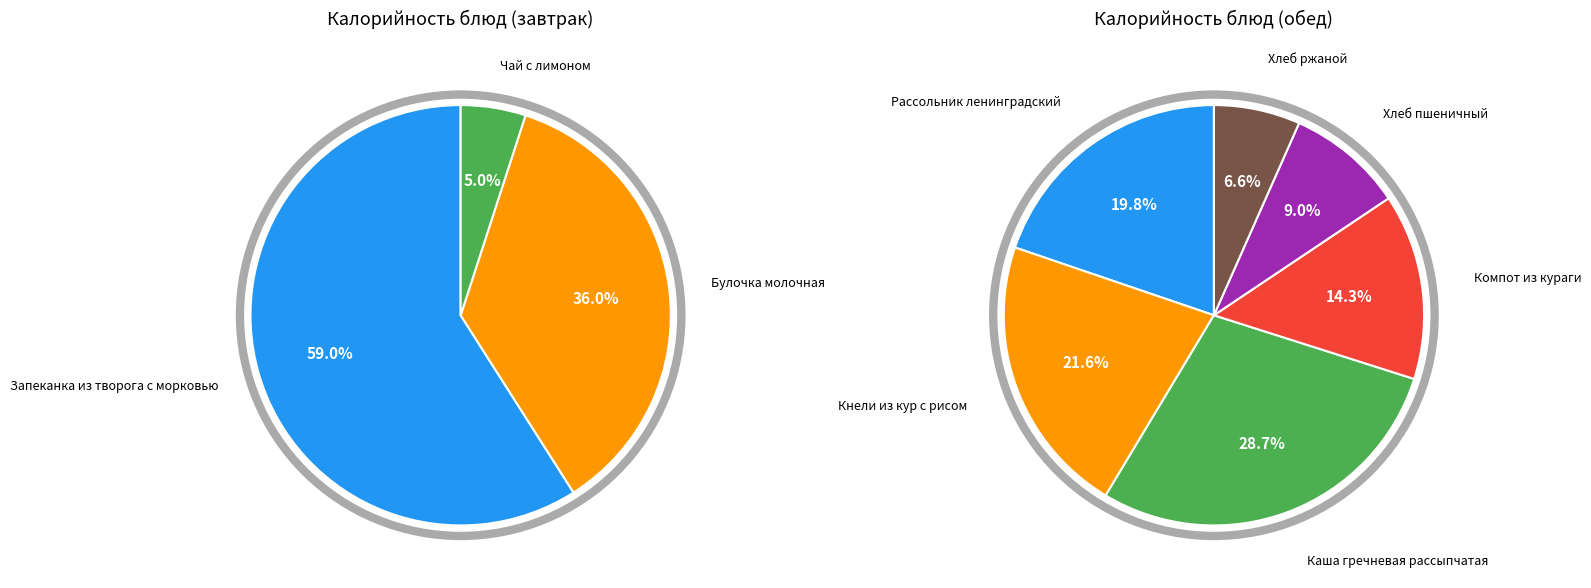

Which has a higher value, Булочка молочная or Компот из кураги?

Булочка молочная